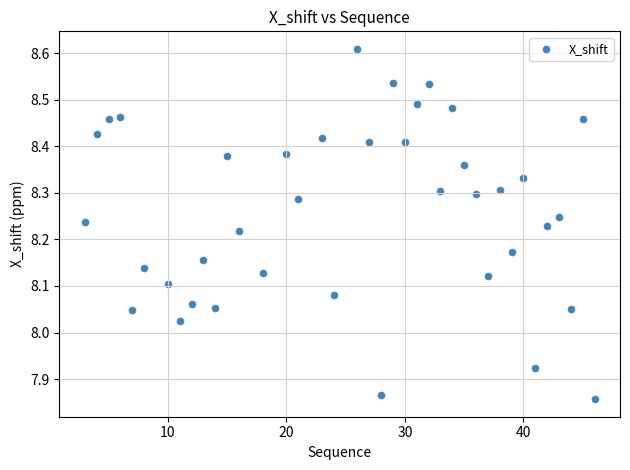

What is the range of Y values (max minus min)?

0.8